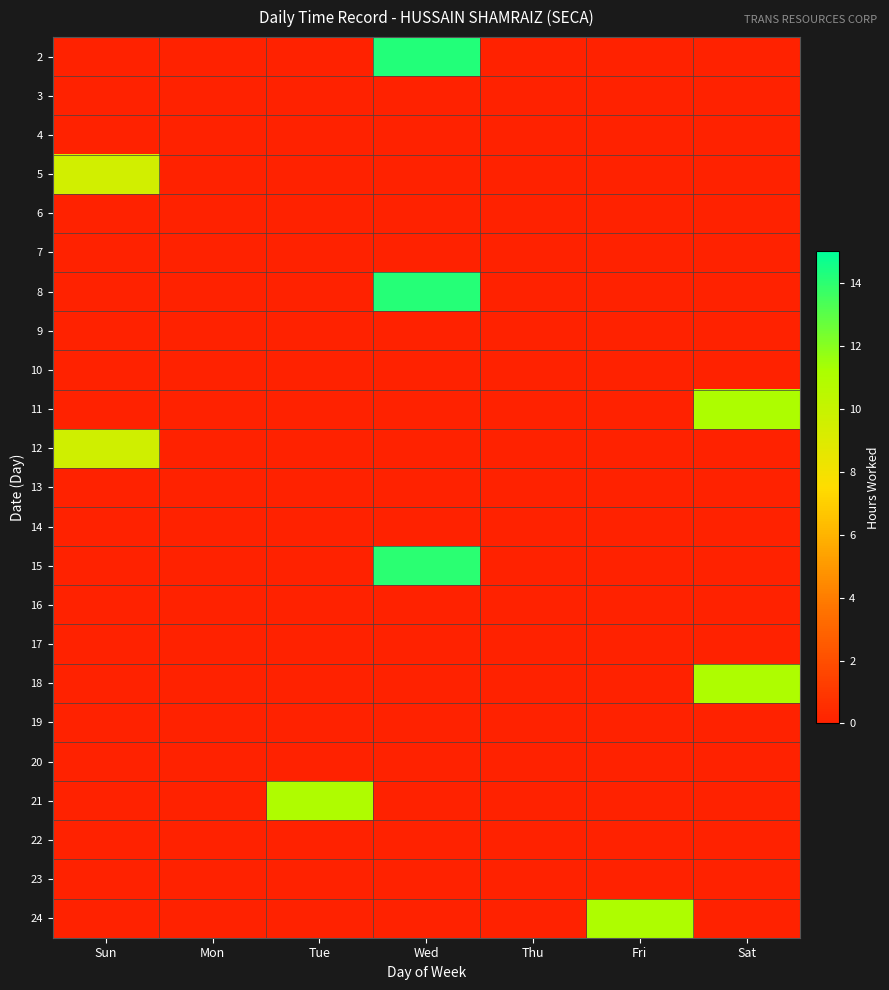

What is the spread (max minus min) of values at Fri?

11.0